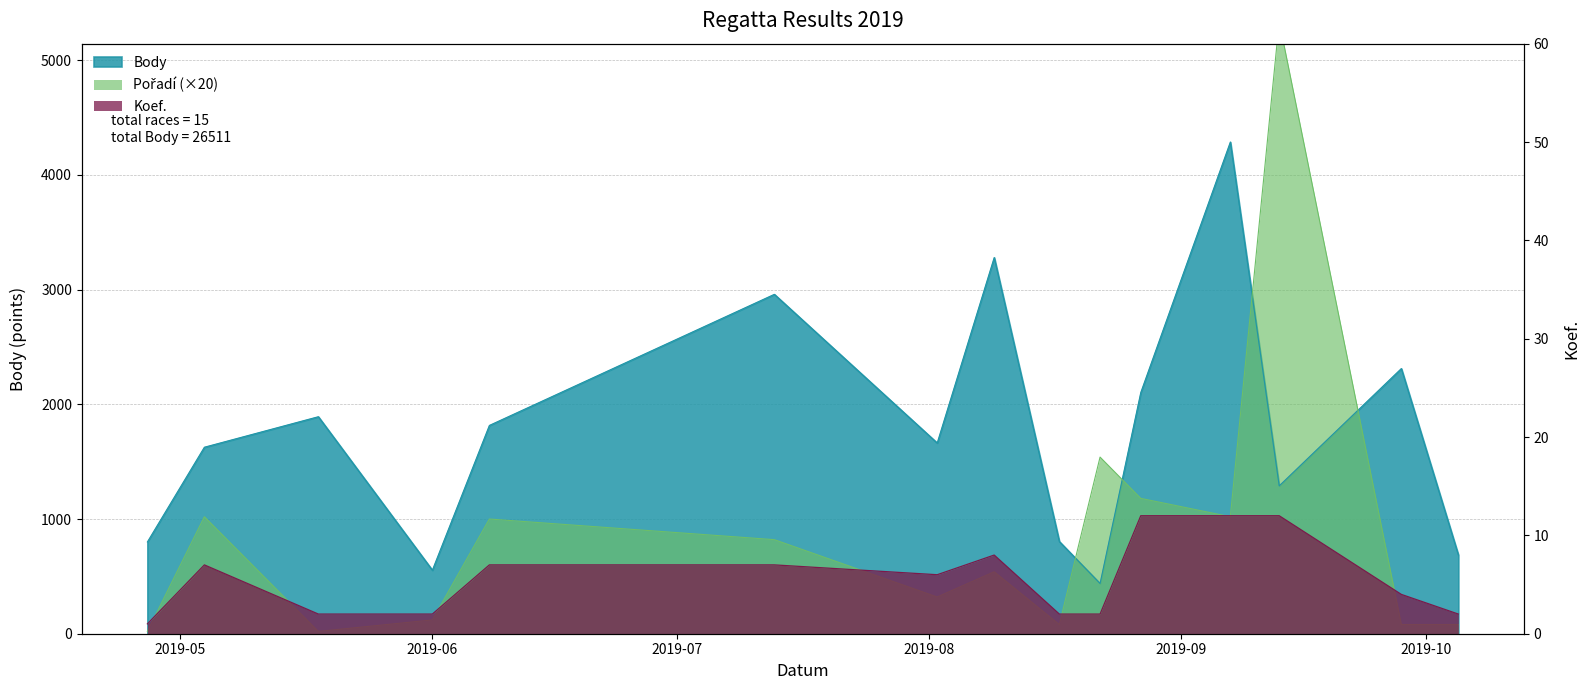

Where is the first local maximum for Pořadí?

2019-05-04